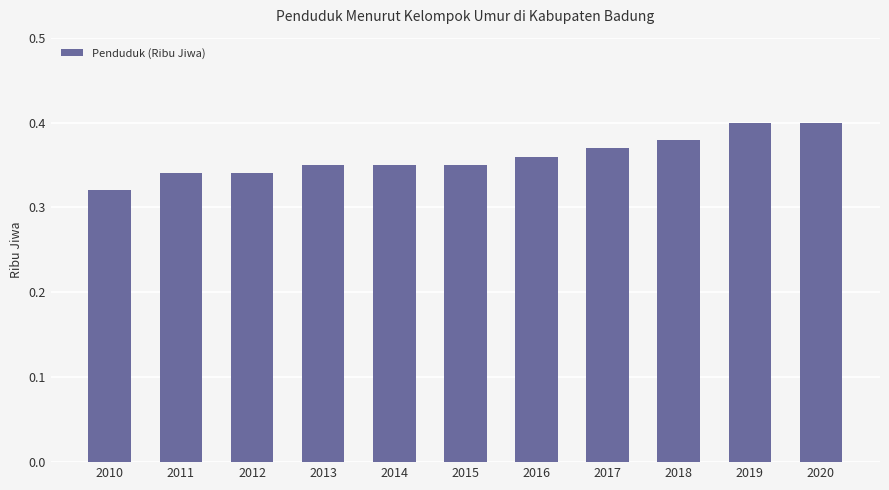

What is the sum of all values?

4.0